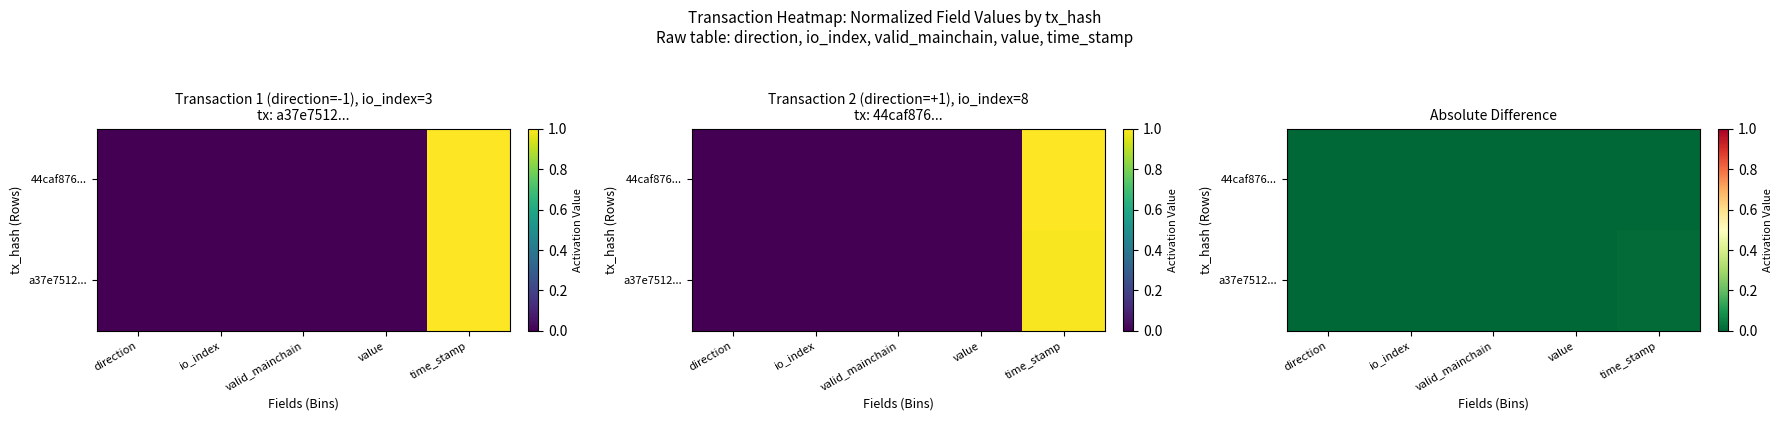

Rank the series by their average value, from highest to lowest.

a37e7512..., 44caf876...